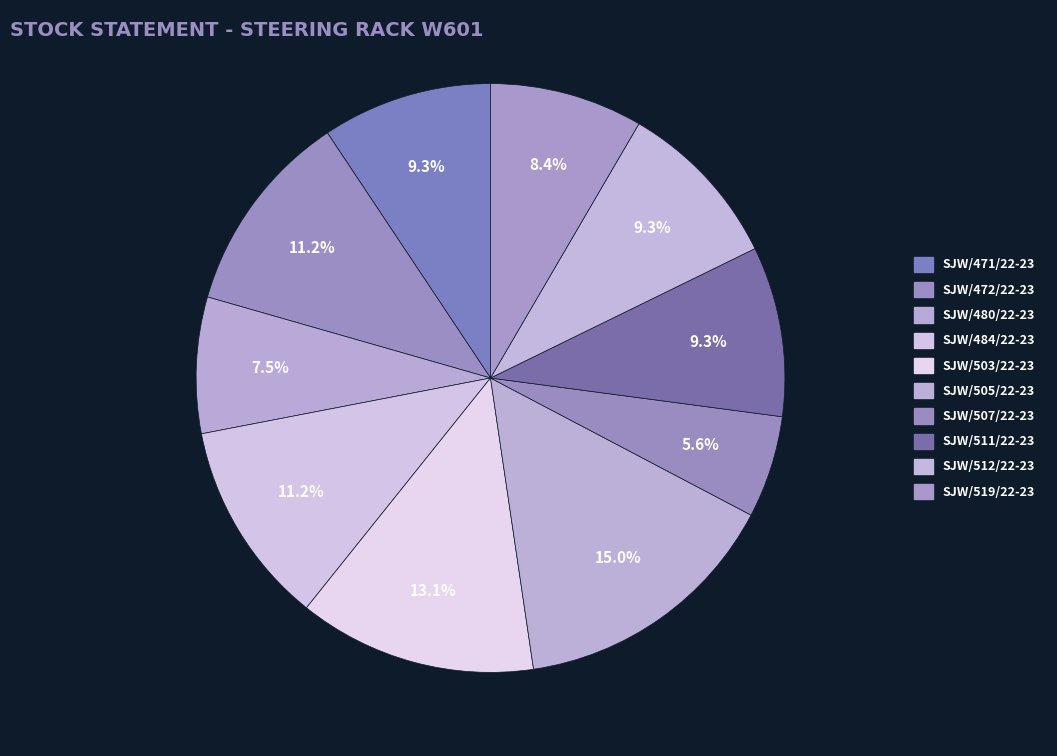

Which category has the smallest portion of the pie?

SJW/507/22-23